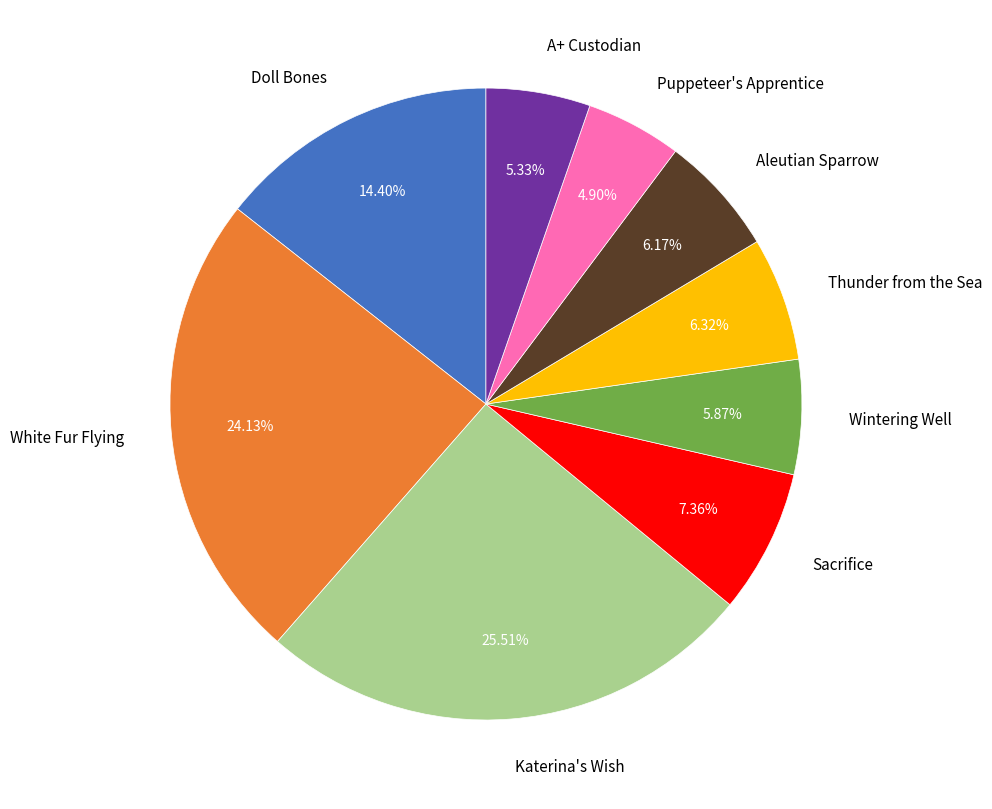

The Puppeteer's Apprentice slice represents 5% of the pie. True or false?

True